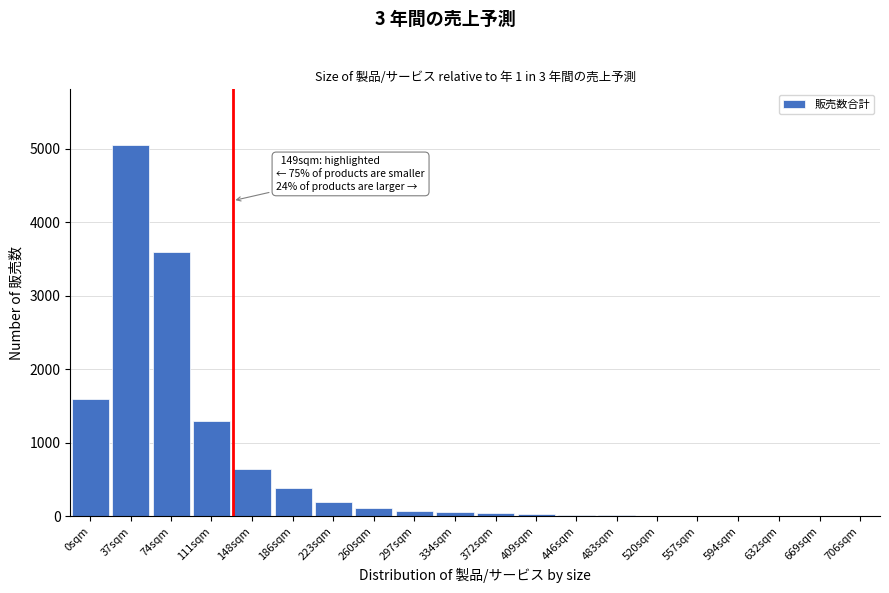

Which label corresponds to the largest value in the chart?

37sqm